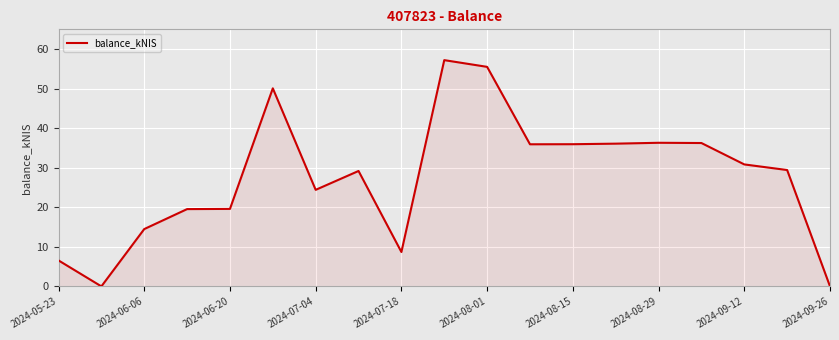

What is the difference between the maximum and minimum values?

57.2